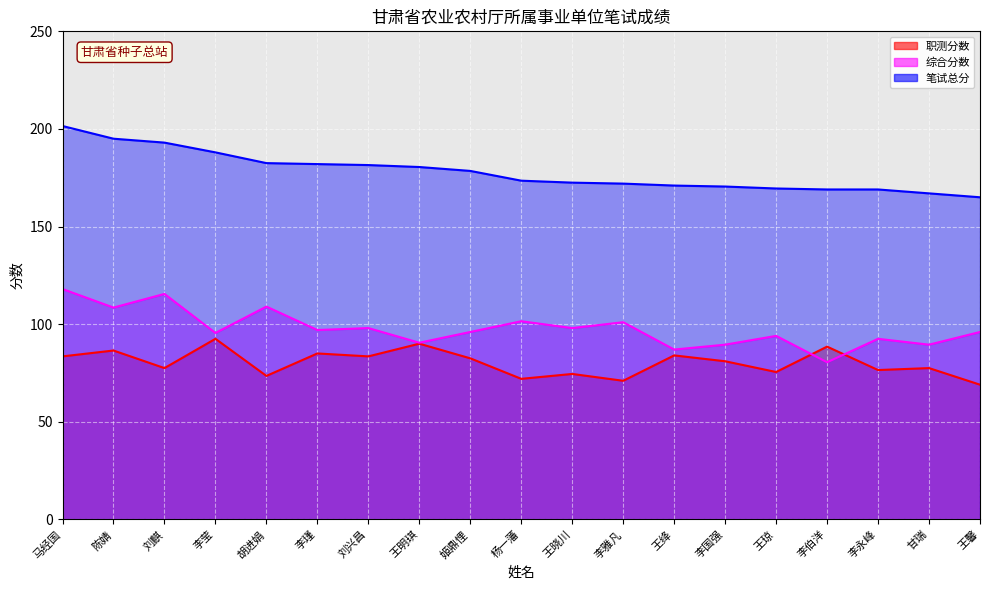

What is the value of the 综合分数 point at the 3rd from the left?

115.5